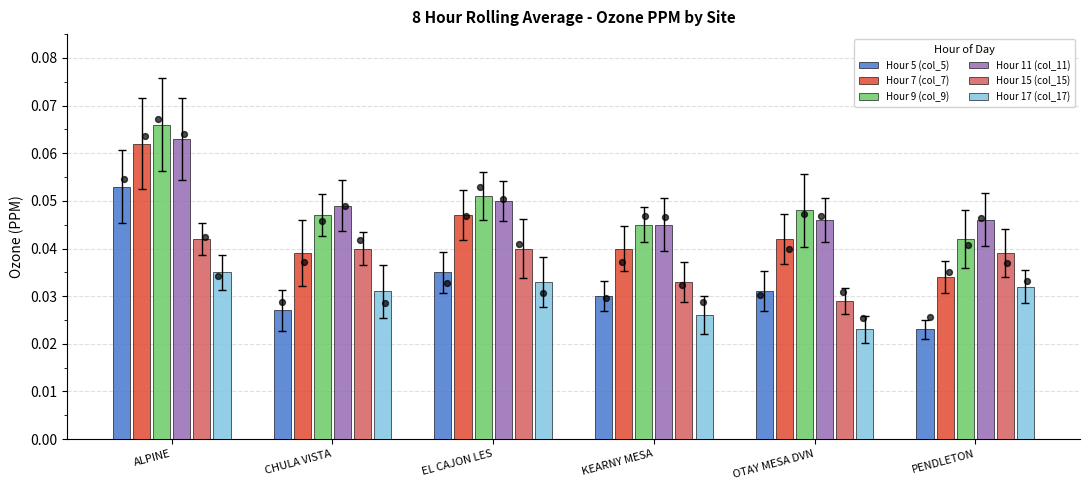

Which series has the largest total across all categories?

Hour 9 (col_9)